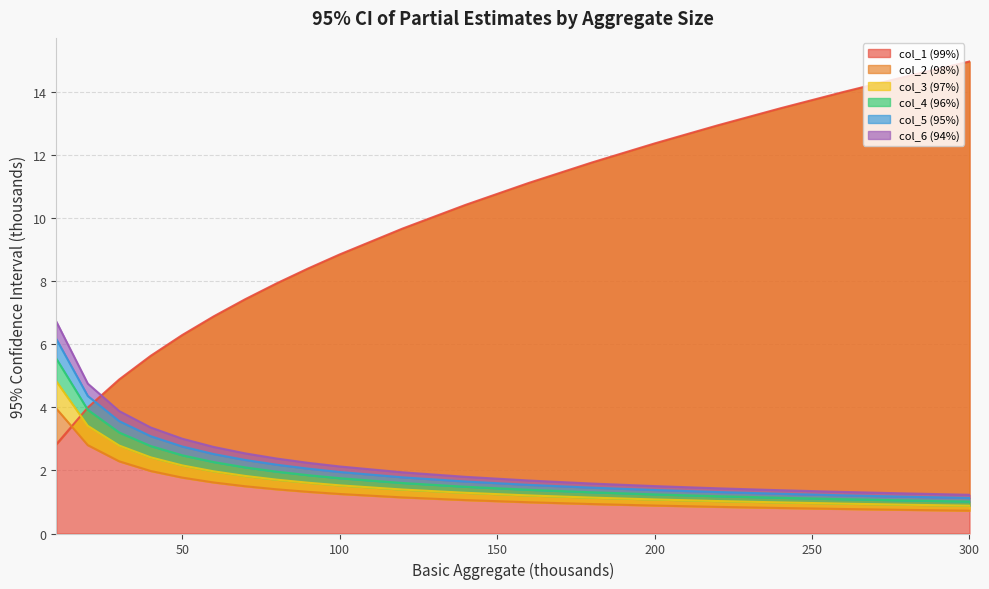

Is it true that col_1 (99%) equals 16.1 at 200?

False